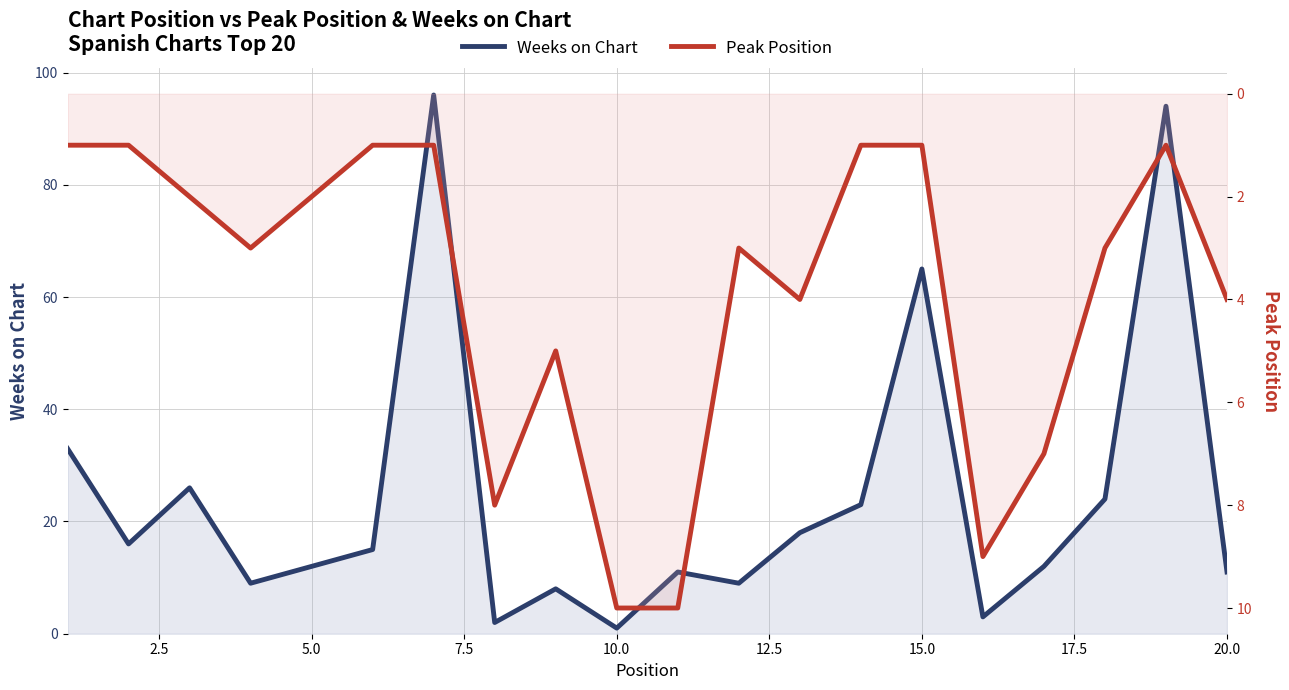

After their last crossing, which series has the higher values: Peak Position or Weeks on Chart?

Weeks on Chart